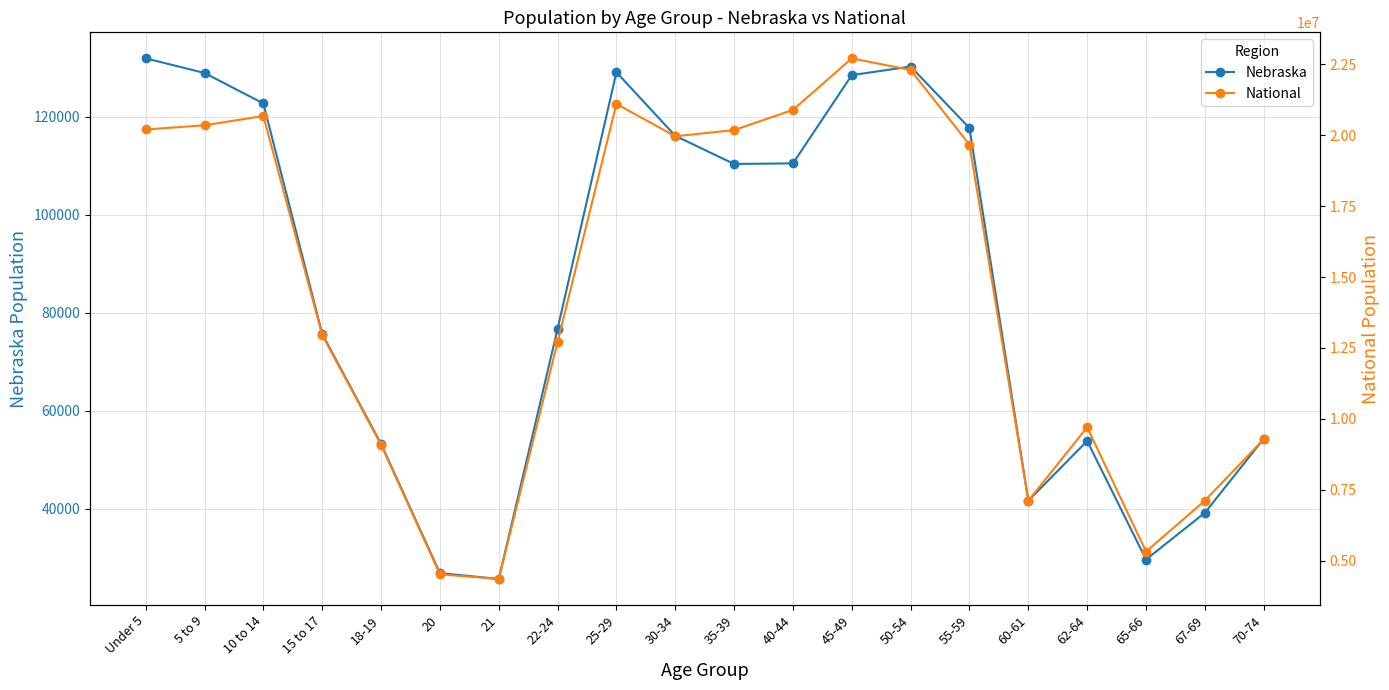

Which category has the highest value in the National series?

45-49